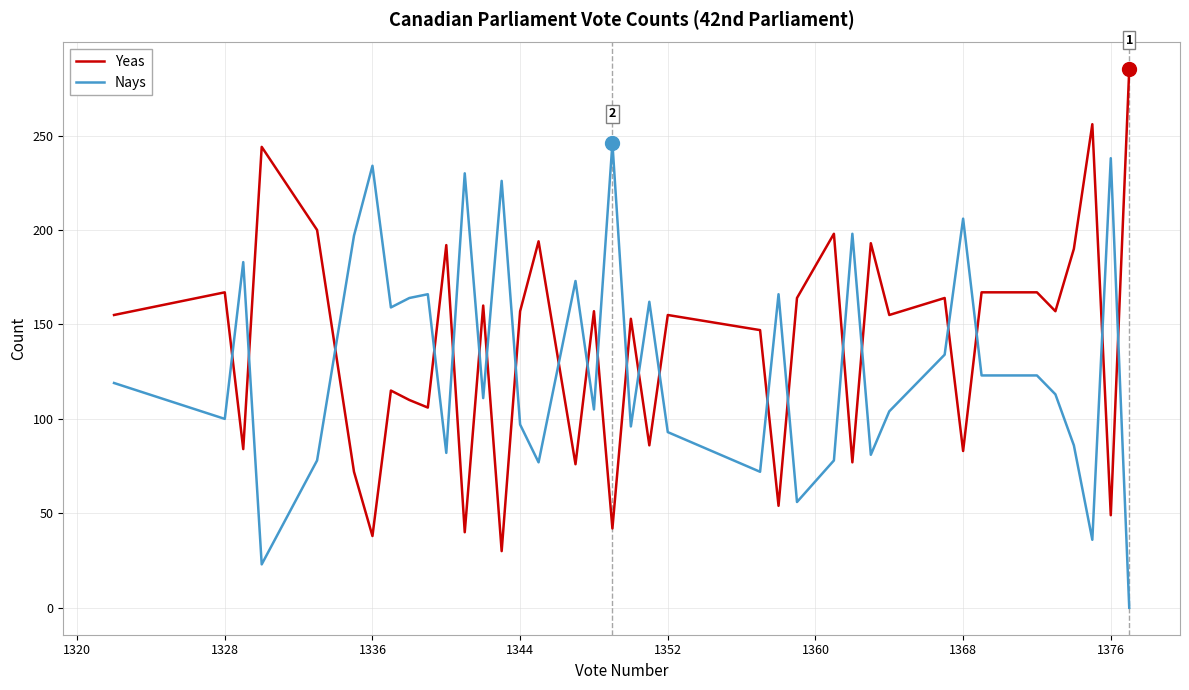

True or false: Nays and Yeas intersect in this chart.

True